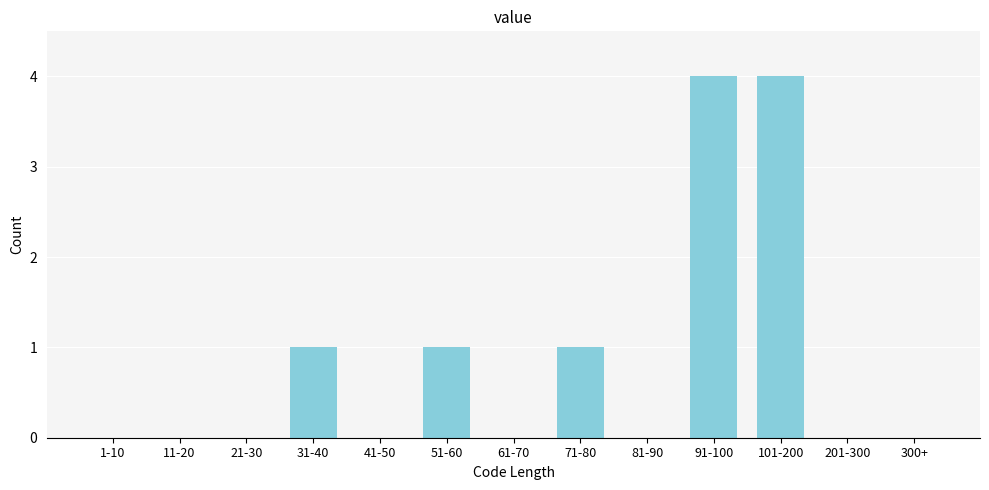

Reading left to right, list all the values displayed in this chart.

1-10=0	11-20=0	21-30=0	31-40=1	41-50=0	51-60=1	61-70=0	71-80=1	81-90=0	91-100=4	101-200=4	201-300=0	300+=0